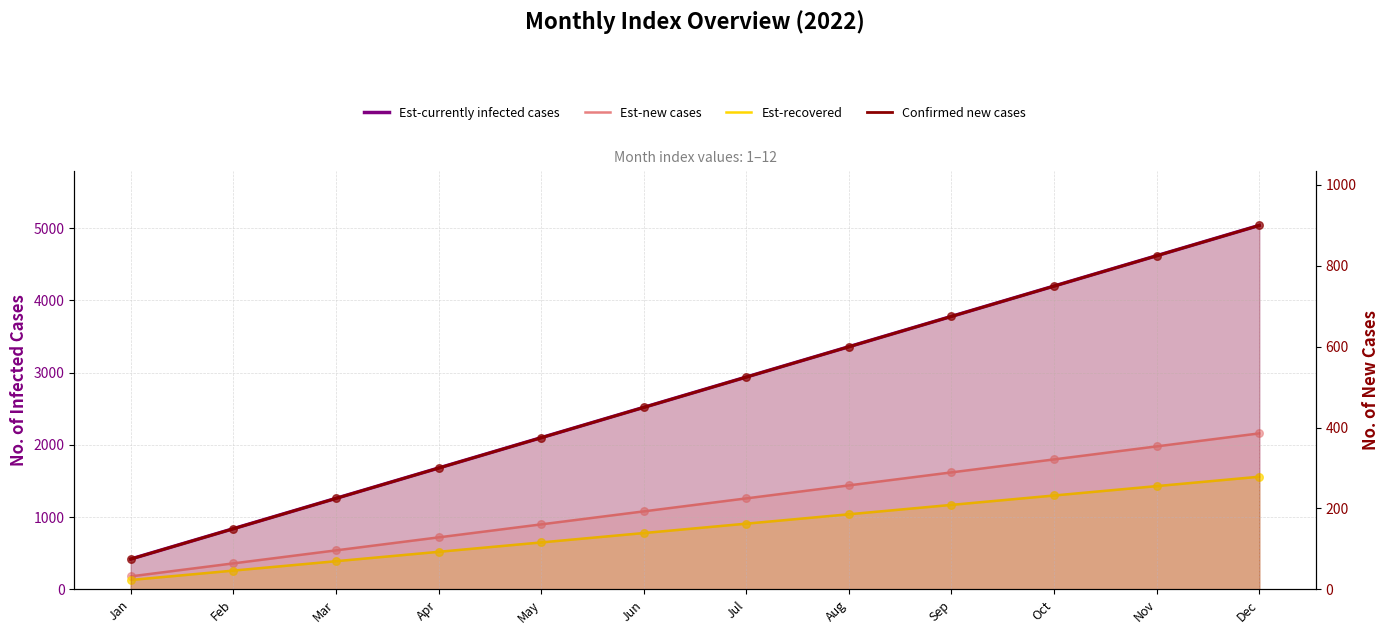

Which series has the largest Y range (max minus min)?

Est-currently infected cases